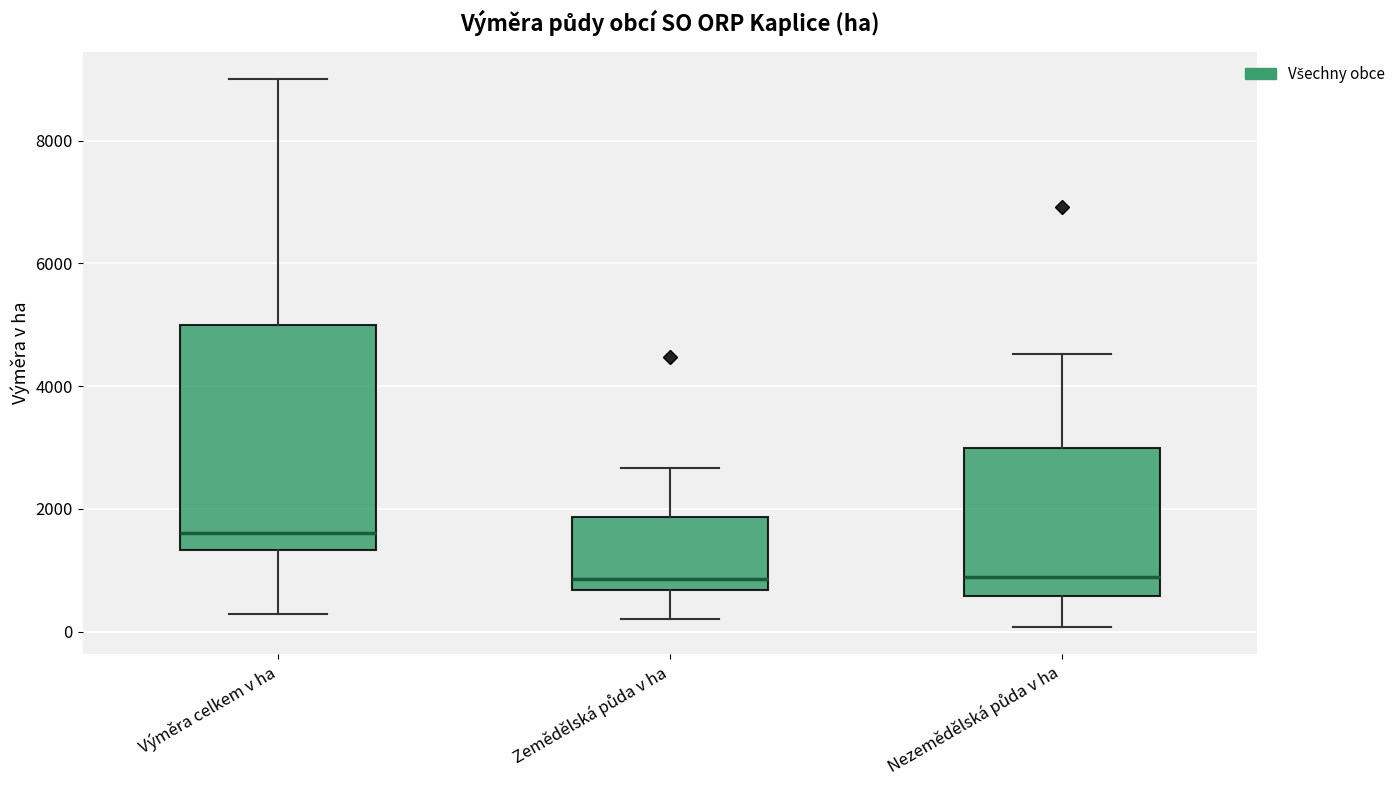

Where does the upper whisker of the box for Nezemědělská půda v ha end on the y-axis? The values are not printed on the chart, so give them approximately, as read against the axis.

4600